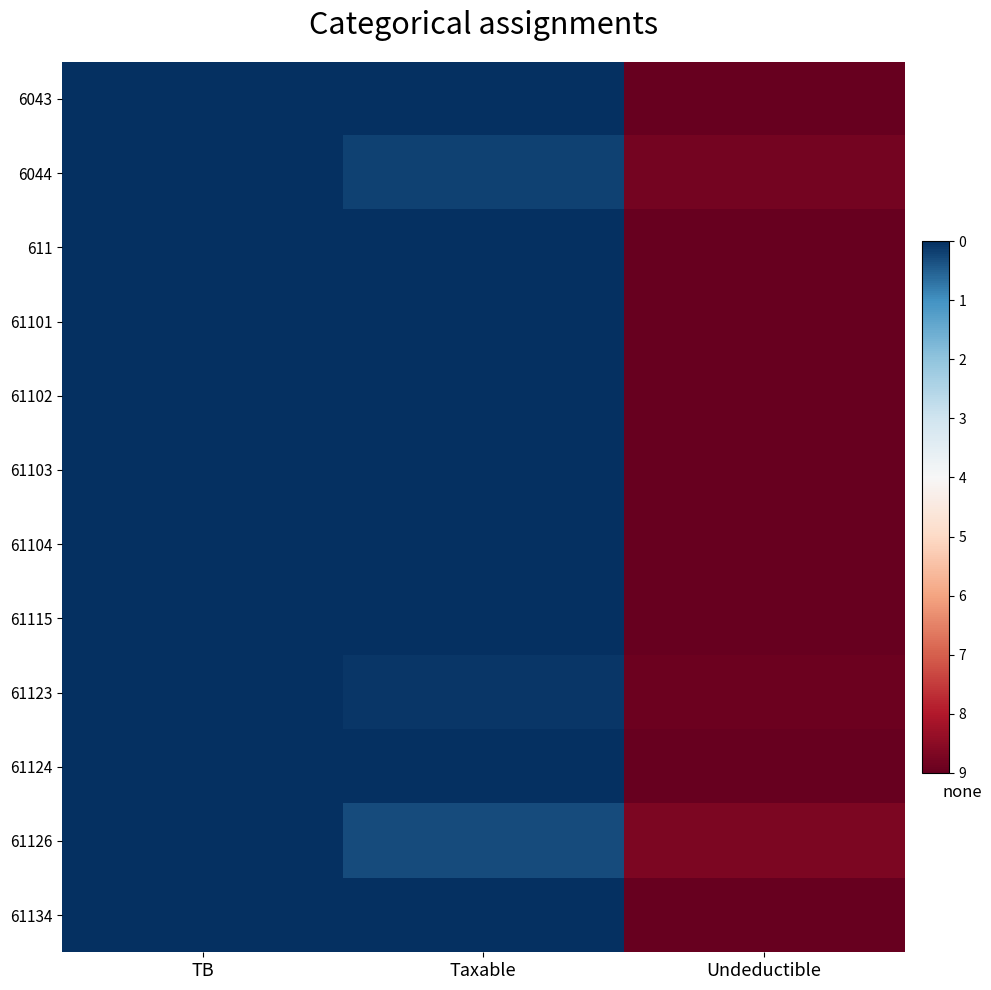

Which category has the lowest value across all series?

Undeductible